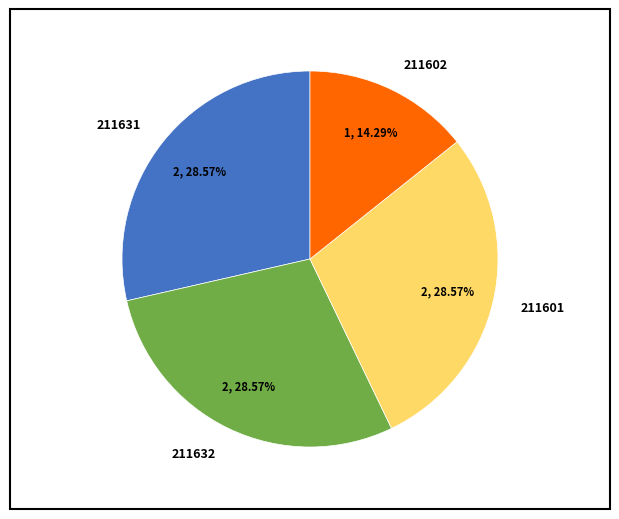

To the nearest percent, what percentage of the pie is 211631?

29%